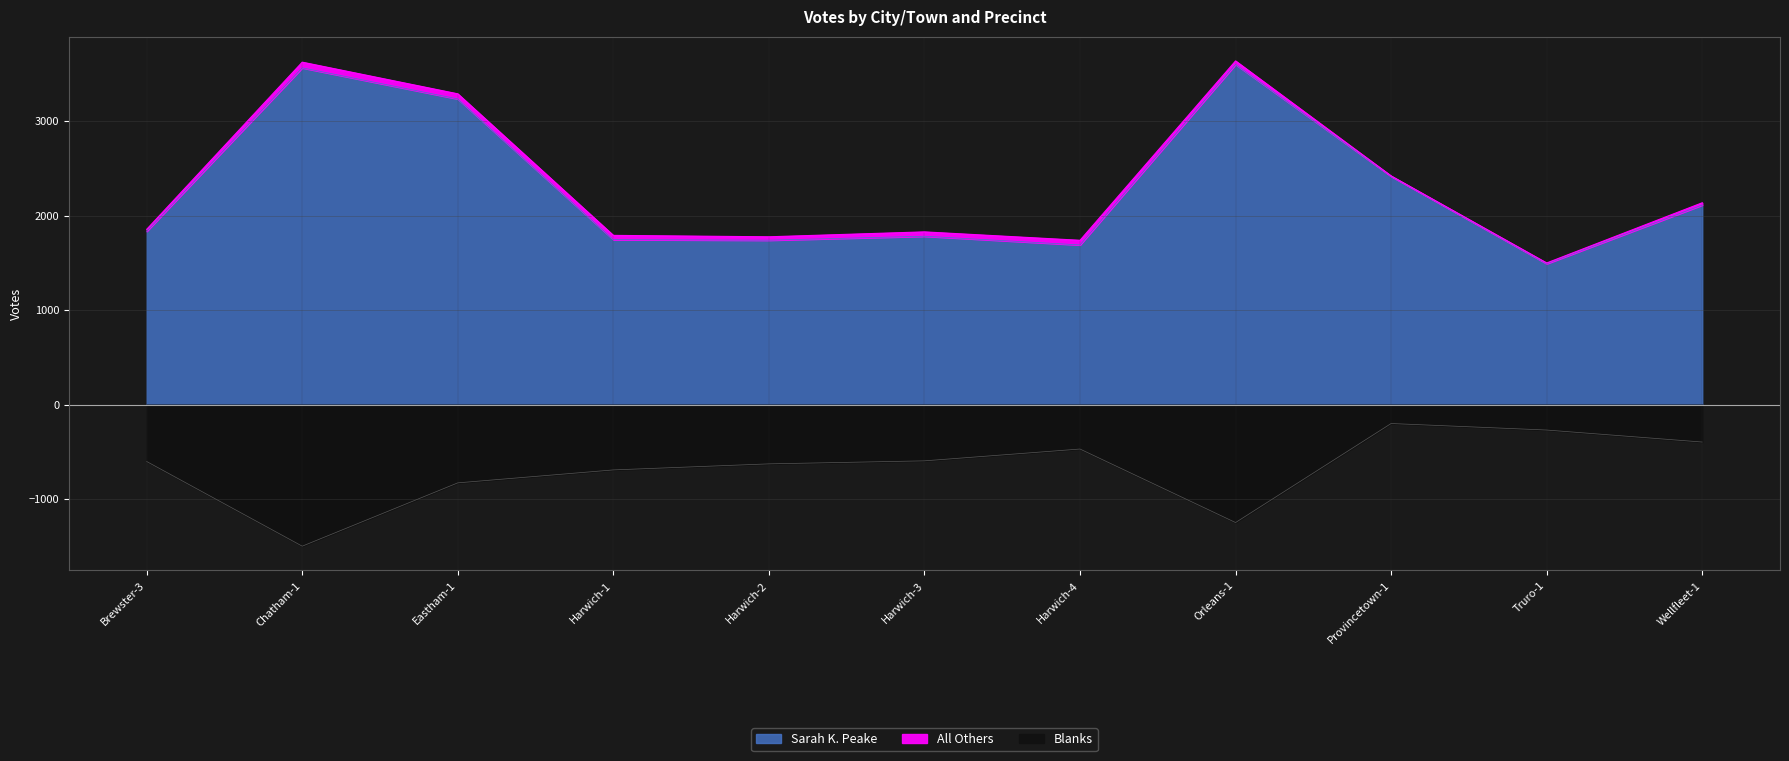

Which series has the widest spread of values?

Sarah K. Peake